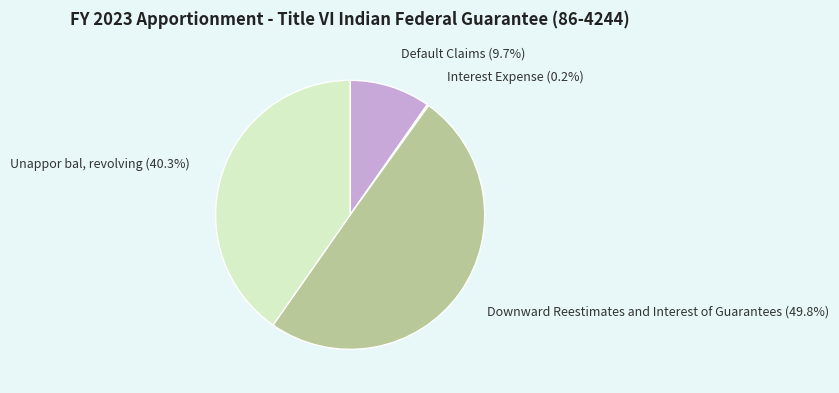

To the nearest percent, what portion does Downward Reestimates and Interest of Guarantees represent?

50%